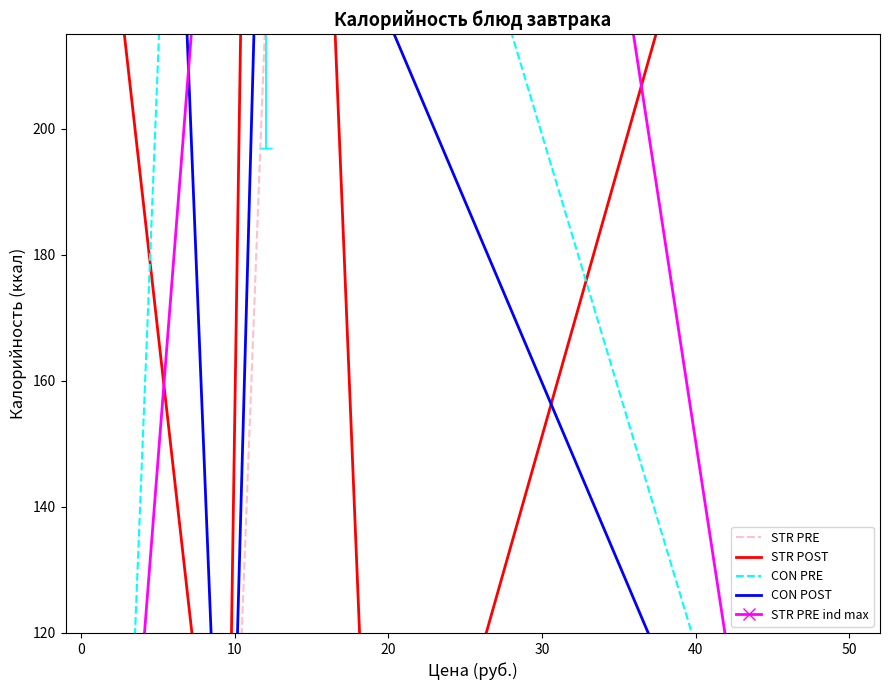

At how many categories does at least one series exceed 247?

5